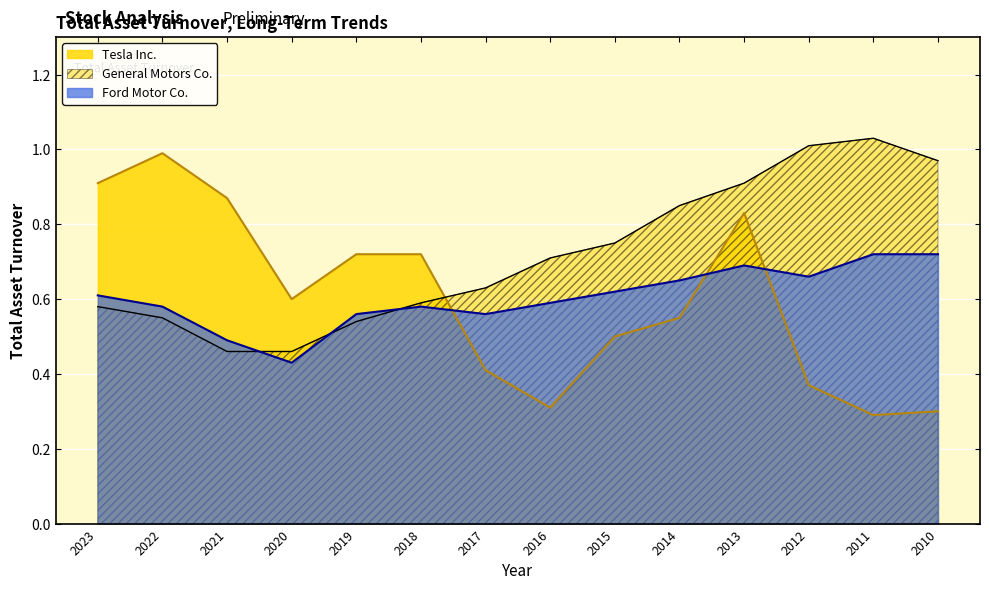

How many lines are shown in the chart?

3